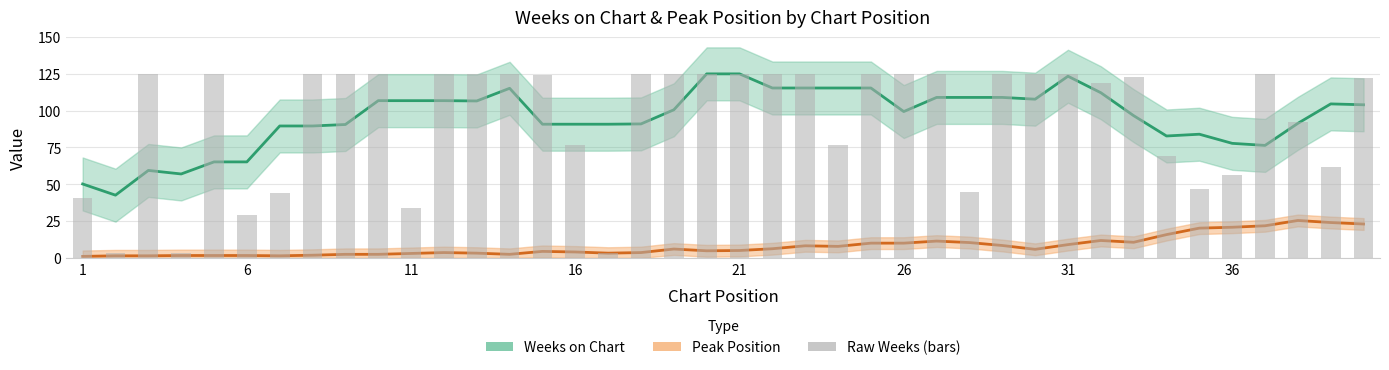

Rank the categories by value from highest to lowest.

3, 5, 8, 9, 10, 12, 13, 14, 18, 19, 20, 21, 22, 23, 25, 26, 27, 29, 30, 31, 37, 15, 33, 40, 32, 38, 16, 24, 34, 39, 36, 35, 28, 7, 1, 11, 6, 2, 4, 17